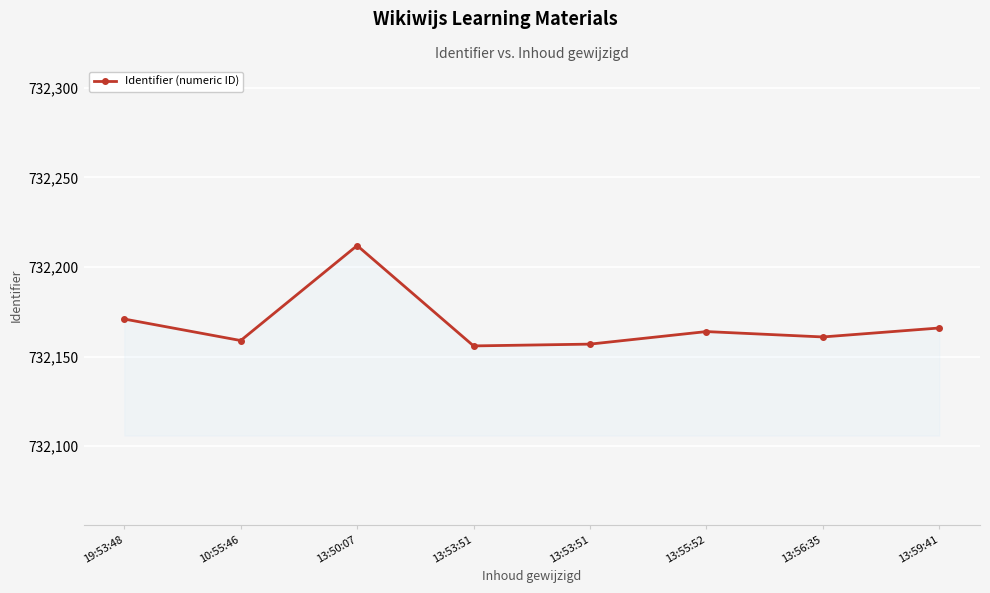

How many data points are less than 732164?

4